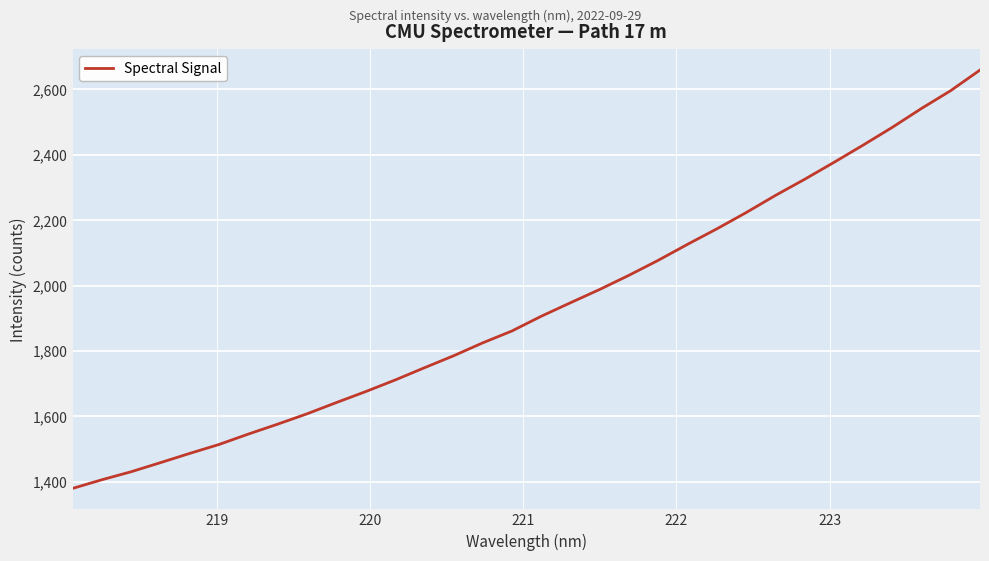

What is the greatest value displayed?

2659.4